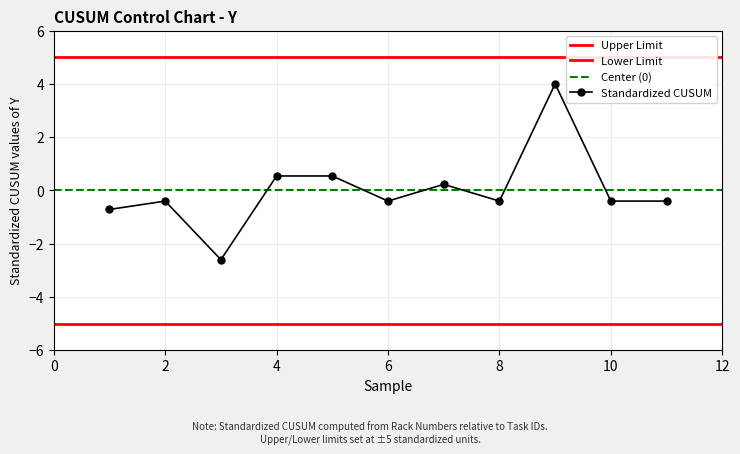

What is the highest value of the Standardized CUSUM series?

4.0